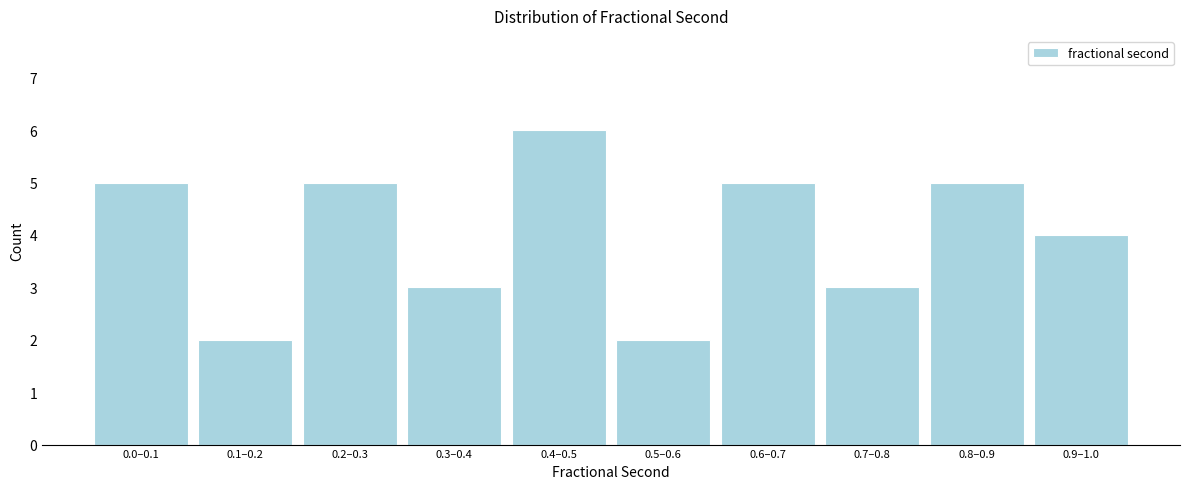

Reading left to right, what are all the values shown in this chart?

0.0–0.1=5	0.1–0.2=2	0.2–0.3=5	0.3–0.4=3	0.4–0.5=6	0.5–0.6=2	0.6–0.7=5	0.7–0.8=3	0.8–0.9=5	0.9–1.0=4